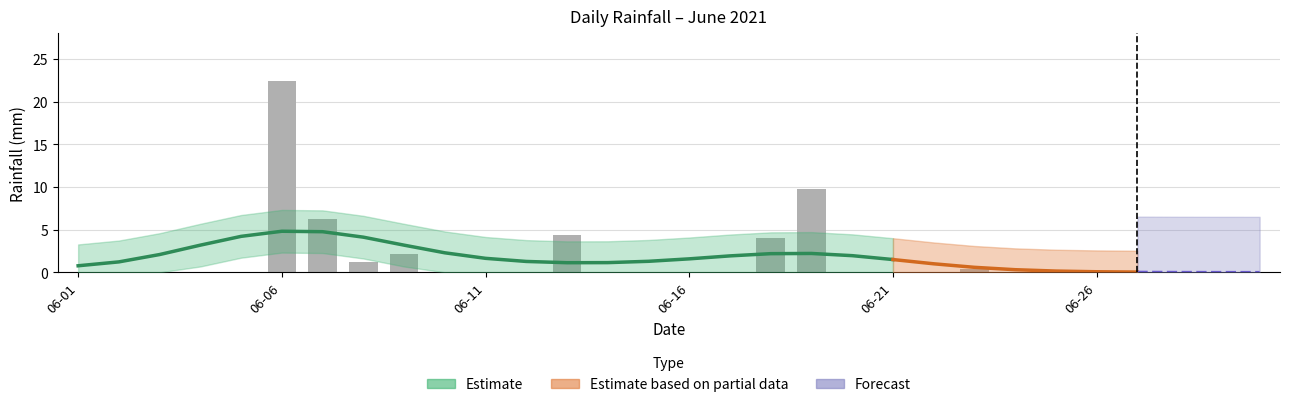

Which category has the lowest value across all series?

2021-06-01